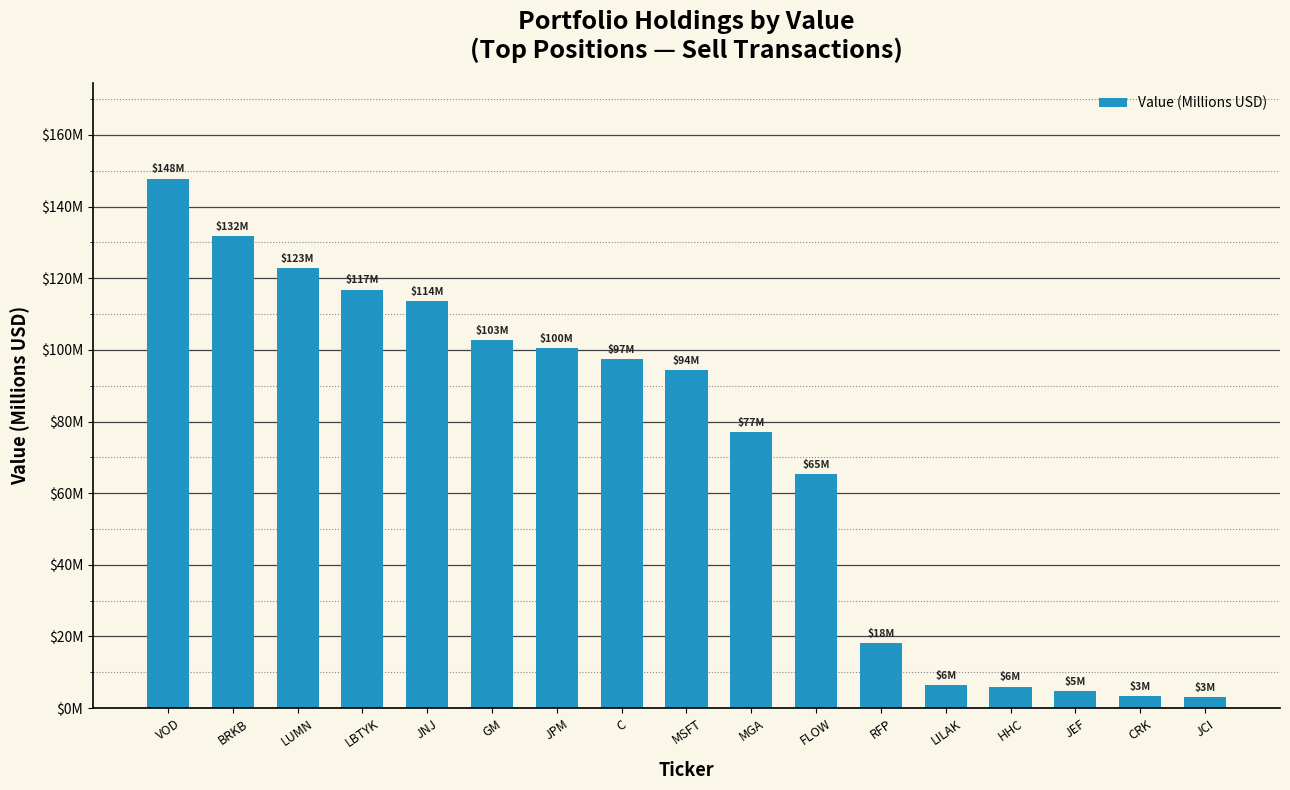

What is the label of the 7th bar from the left?

JPM